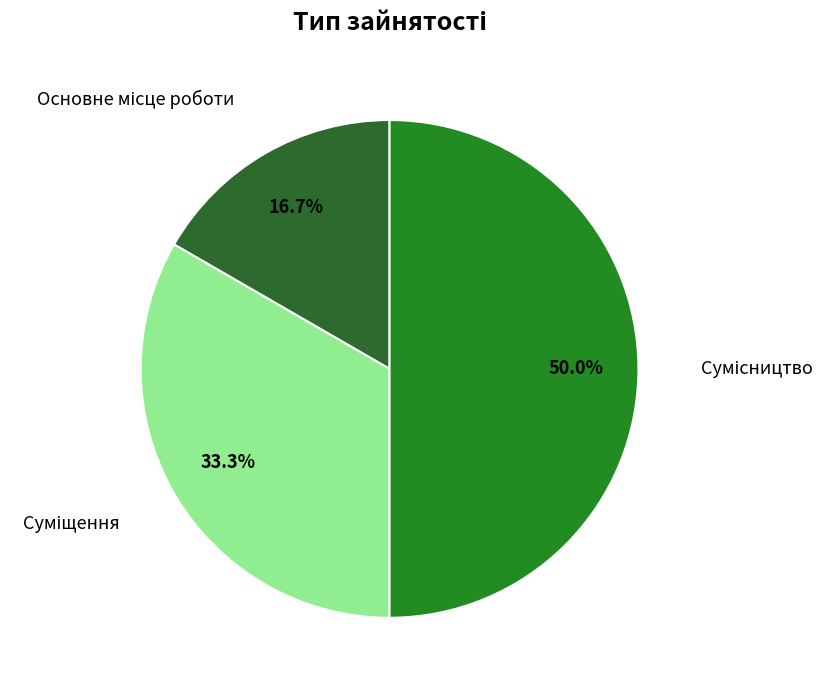

Which category has the smallest portion of the pie?

Основне місце роботи